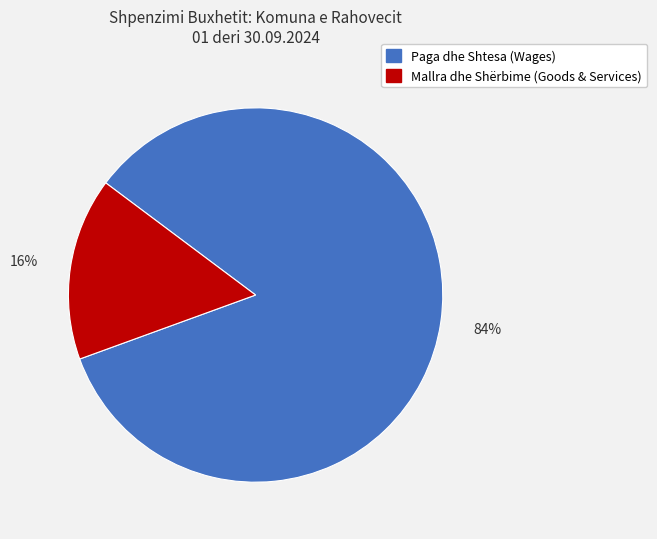

Is there any slice that represents more than half of the pie?

Yes